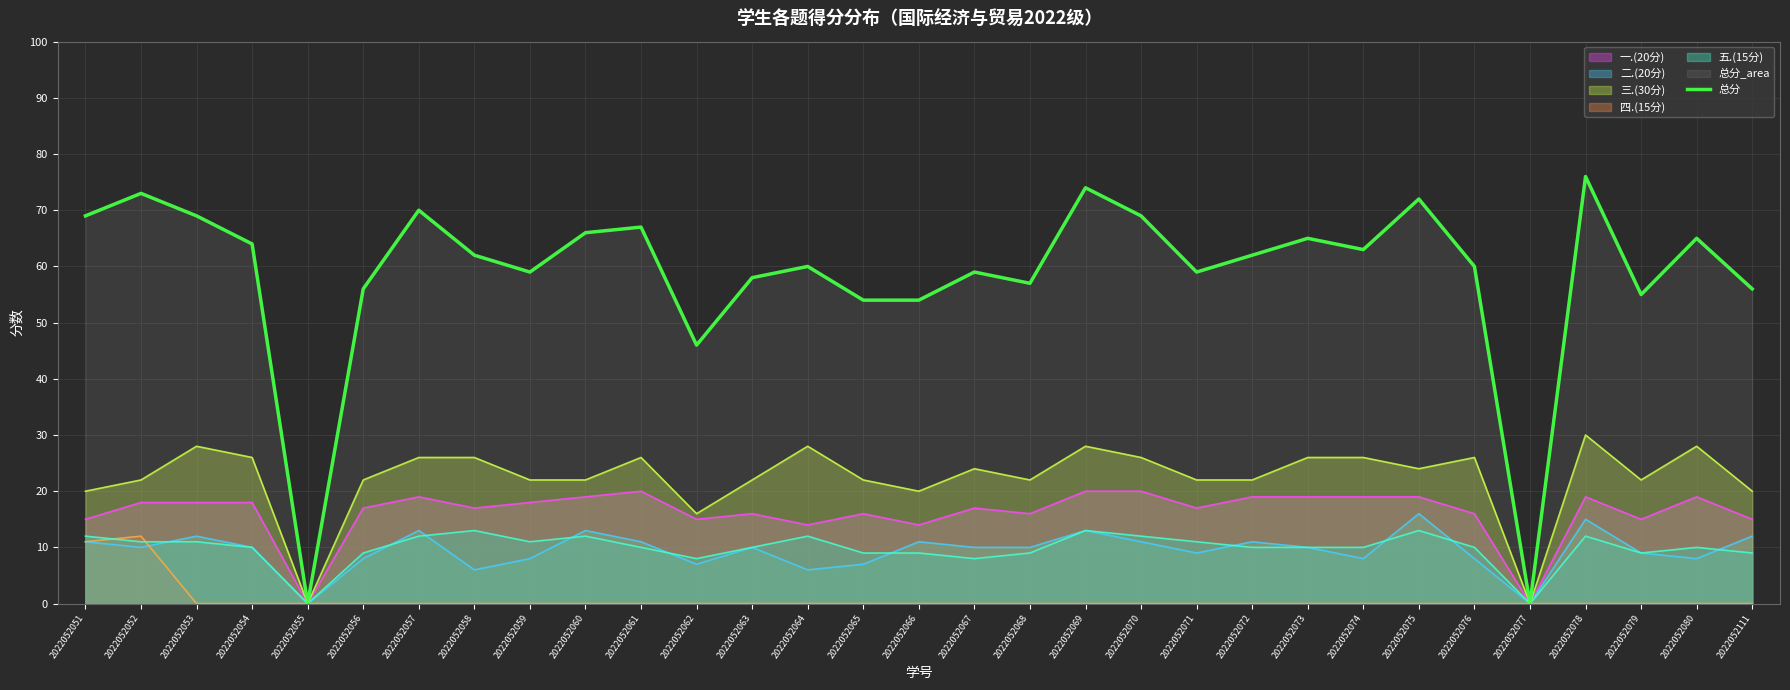

At which category does the chart reach its minimum across all series?

2022052055